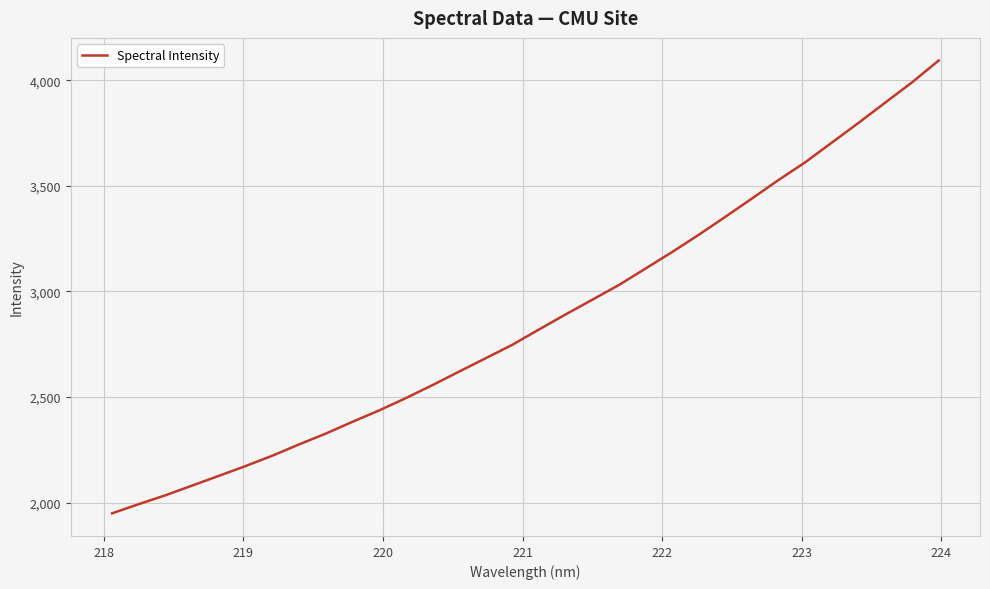

Reading left to right, what are all the values shown in this chart?

1949.0	1992.7	2034.6	2080.5	2126.6	2172.8	2221.9	2275.1	2326.3	2382.2	2436.0	2494.3	2555.9	2620.1	2683.6	2747.2	2819.8	2891.2	2960.7	3030.5	3108.6	3187.0	3268.9	3354.0	3441.0	3528.7	3612.6	3705.9	3799.2	3894.9	3990.1	4093.5